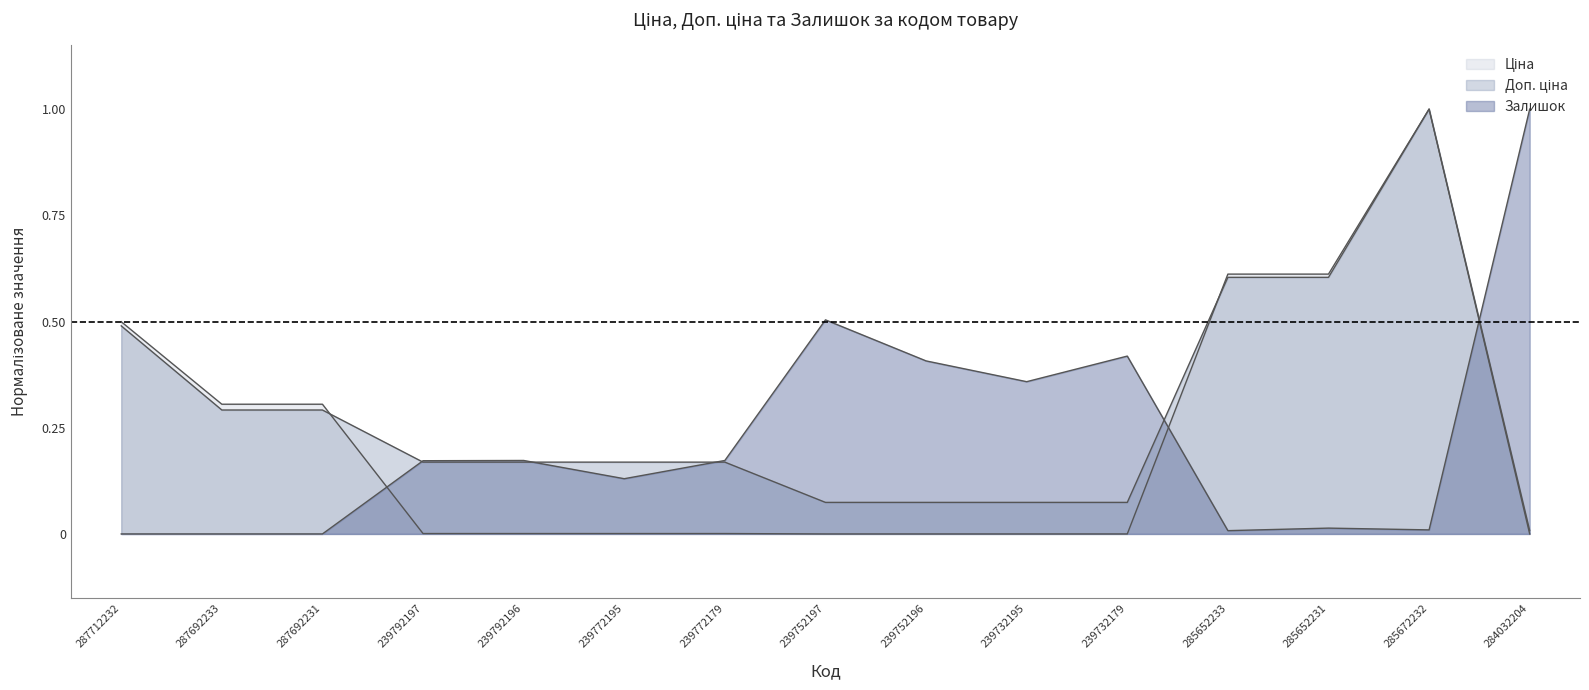

How many data points does each series have?

15